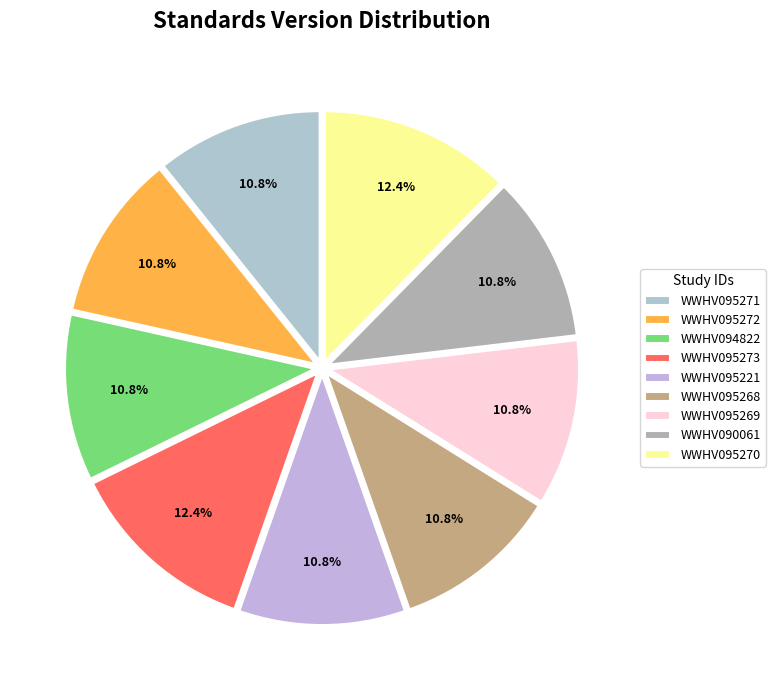

To the nearest percent, what percentage of the pie is WWHV095221?

11%